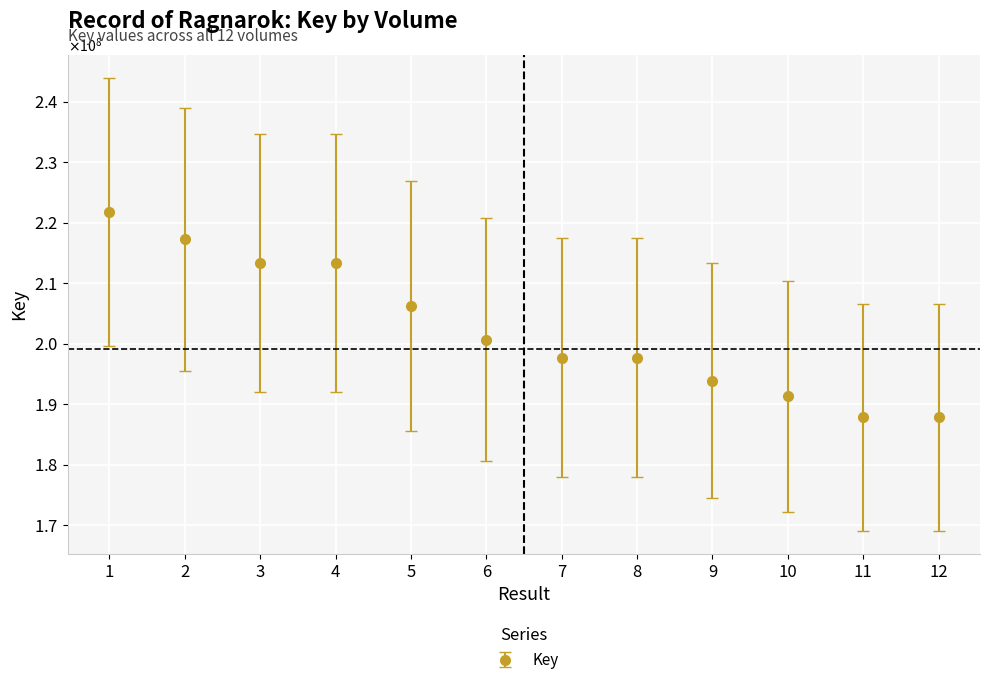

Does the chart have visible grid lines?

Yes